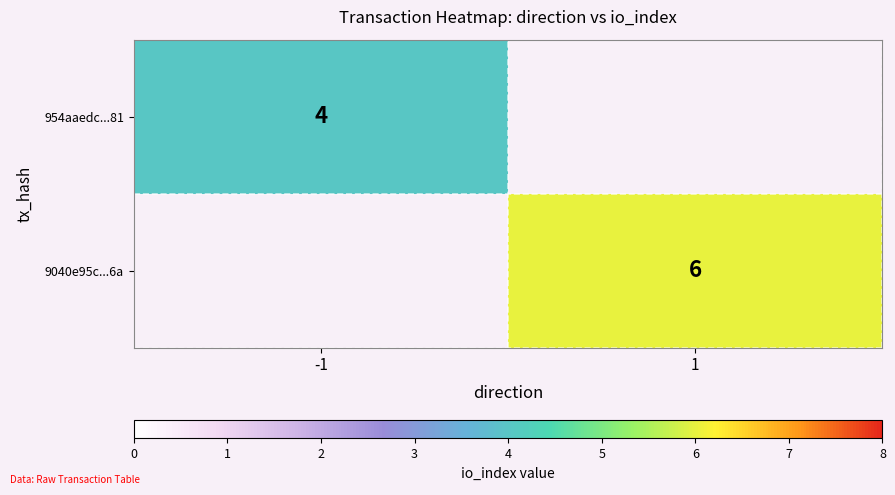

The 9040e95c...6a series shows 6 at 1. True or false?

True